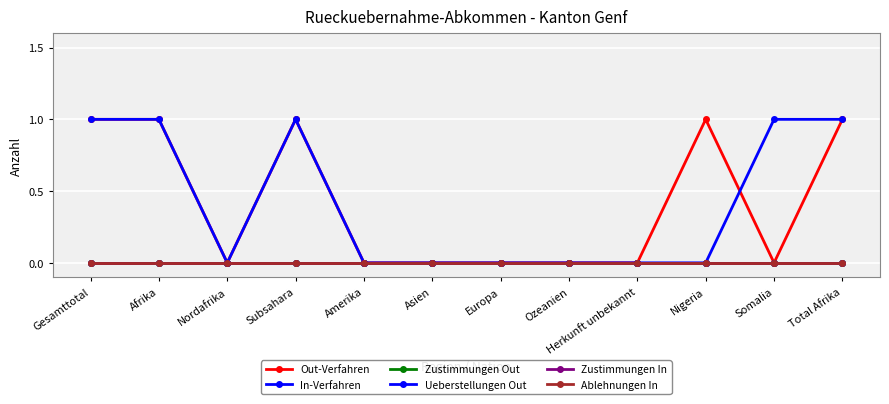

Is the value of Out-Verfahren at Total Afrika greater than the value of Ablehnungen In at Ozeanien?

Yes